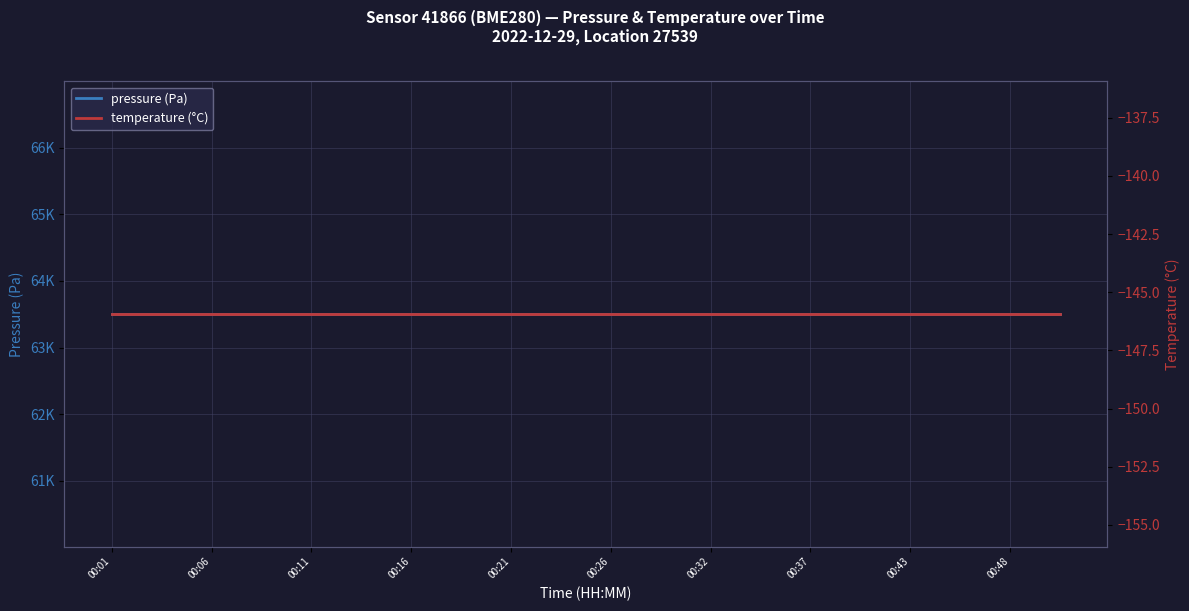

What is the label of the 9th point from the right?

11